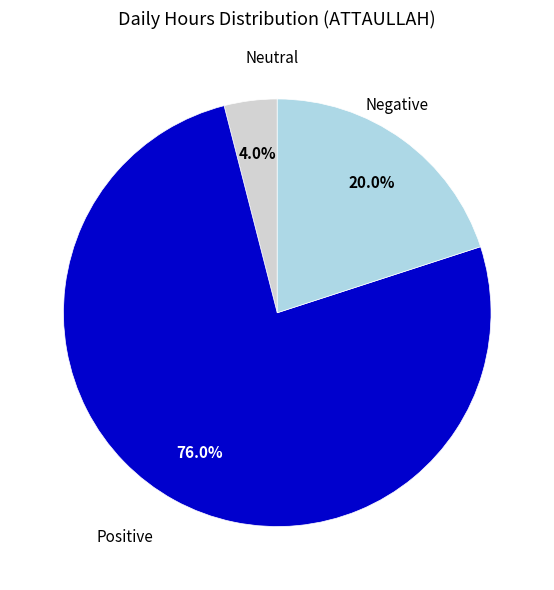

Does any single category account for the majority?

Yes